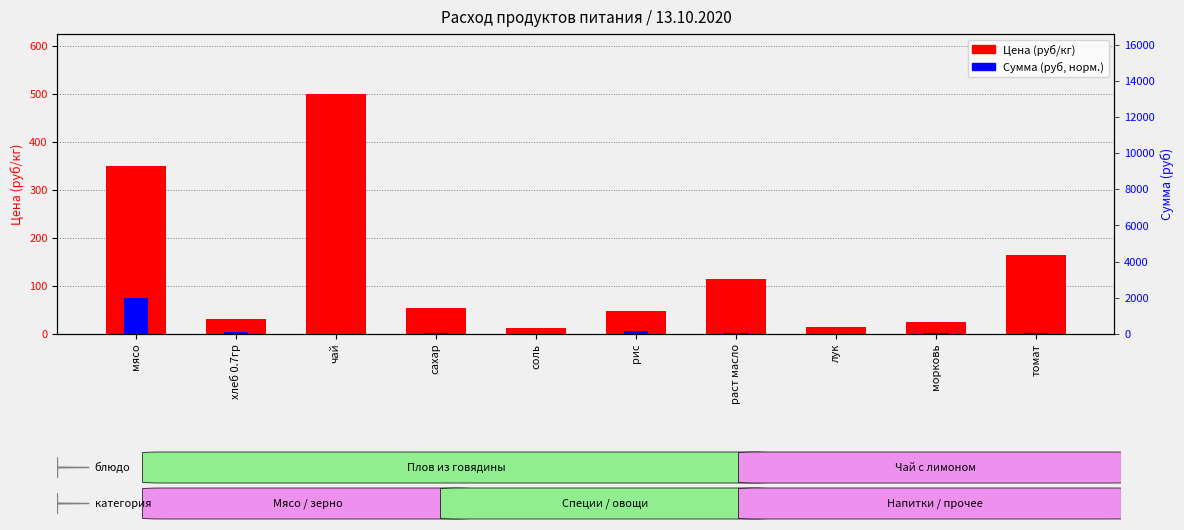

Where is Цена (руб/кг) nearest to the value 256?

томат